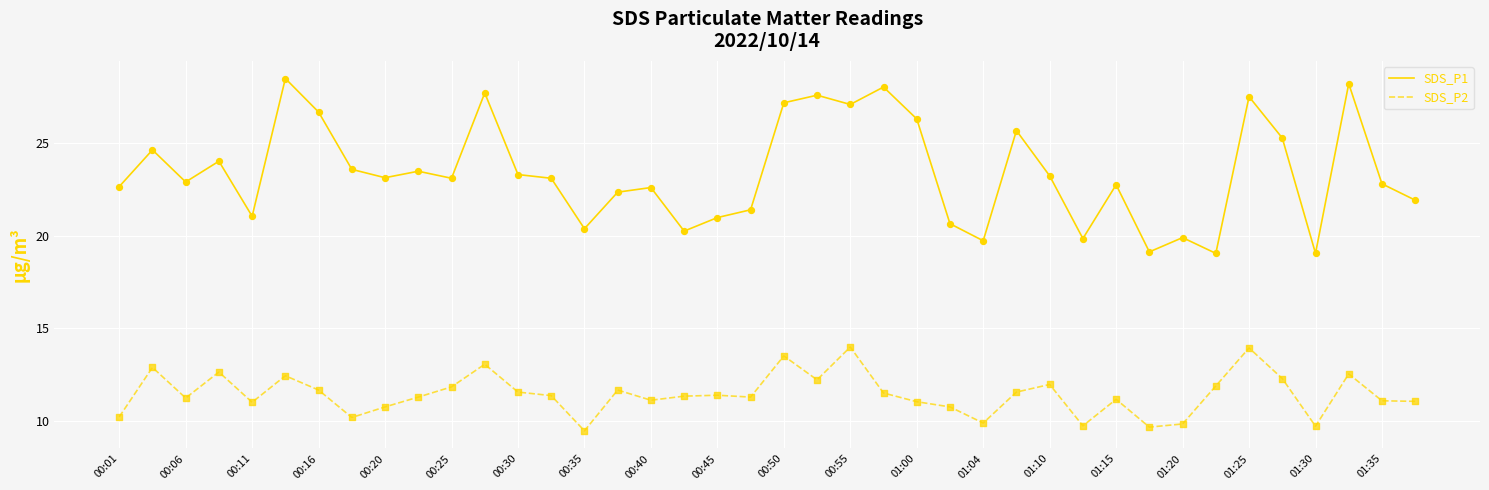

At how many categories does at least one series exceed 16?

40